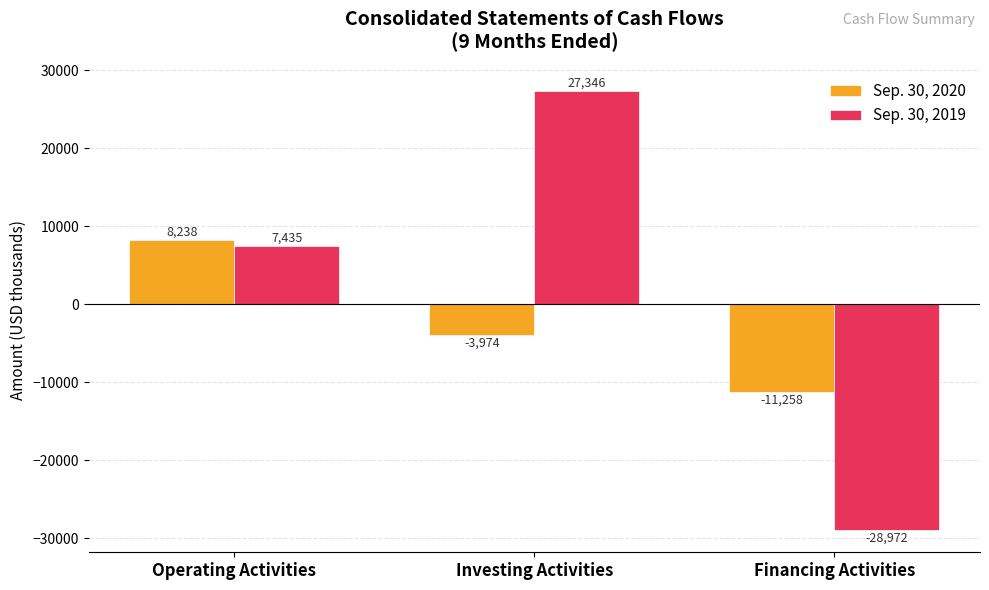

What is the sum of the Sep. 30, 2020 values at Financing Activities and Operating Activities?

-3020